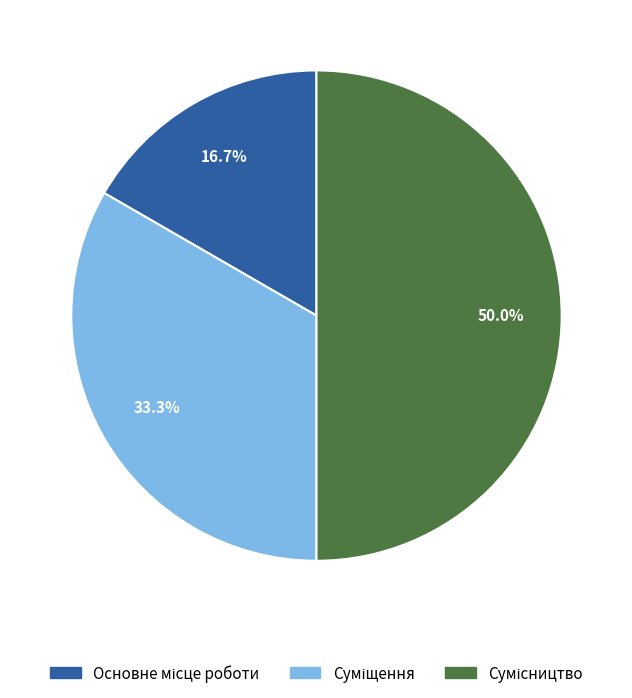

Rank the categories by value from highest to lowest.

Сумісництво, Суміщення, Основне місце роботи